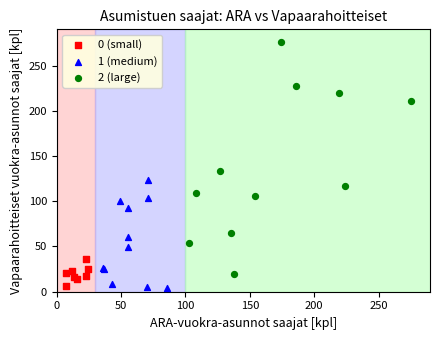

Which series reaches the maximum Y coordinate?

2 (large)